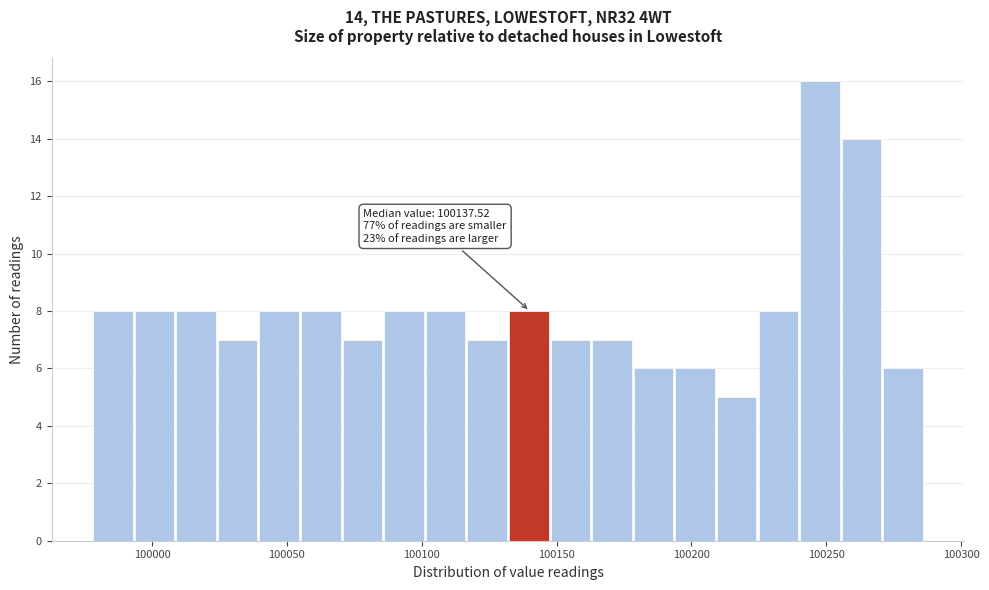

Around what value on the x-axis is the tallest bar? Give the approximate position of its centre, as read against the axis.

100250